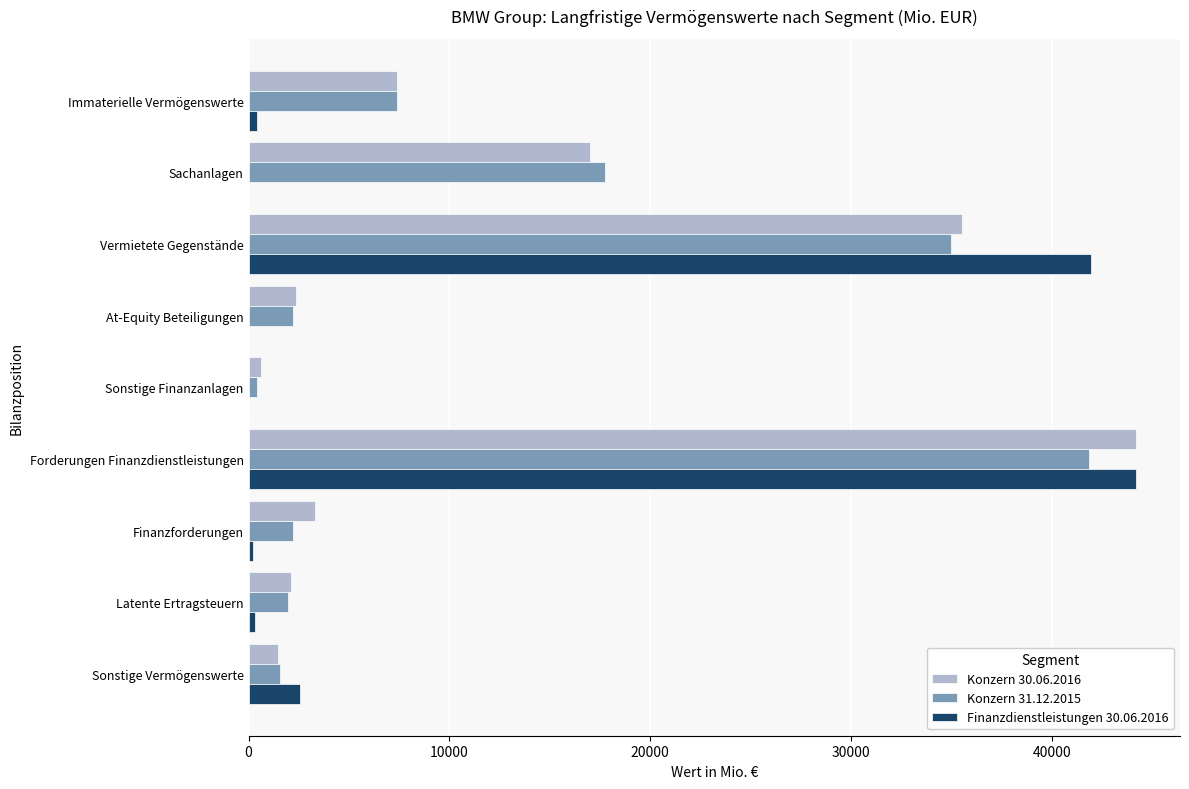

At which label does Konzern 31.12.2015 reach its peak?

Forderungen Finanzdienstleistungen